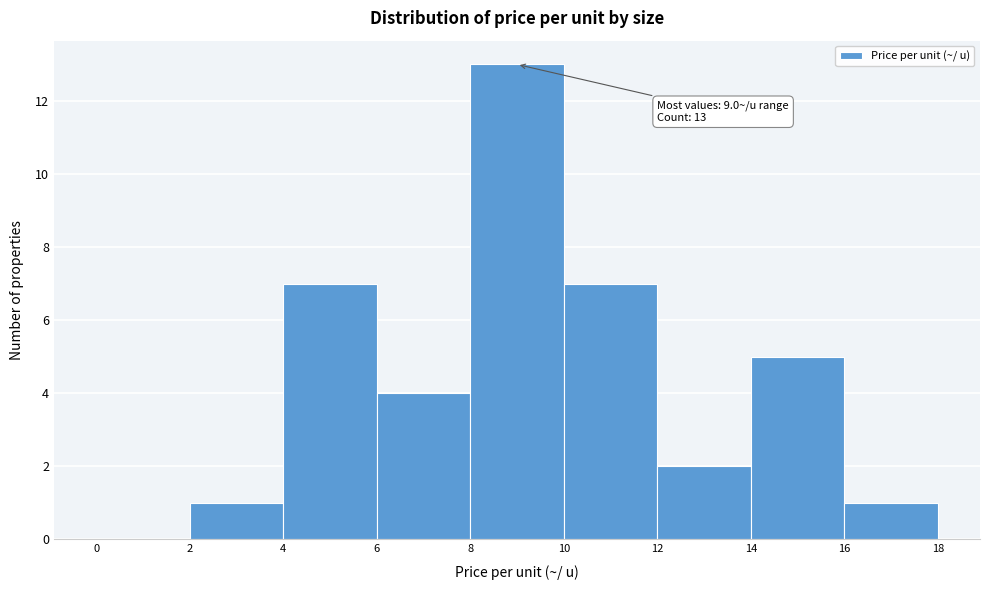

Over which range of the x-axis is the bar tallest?

8 to 10